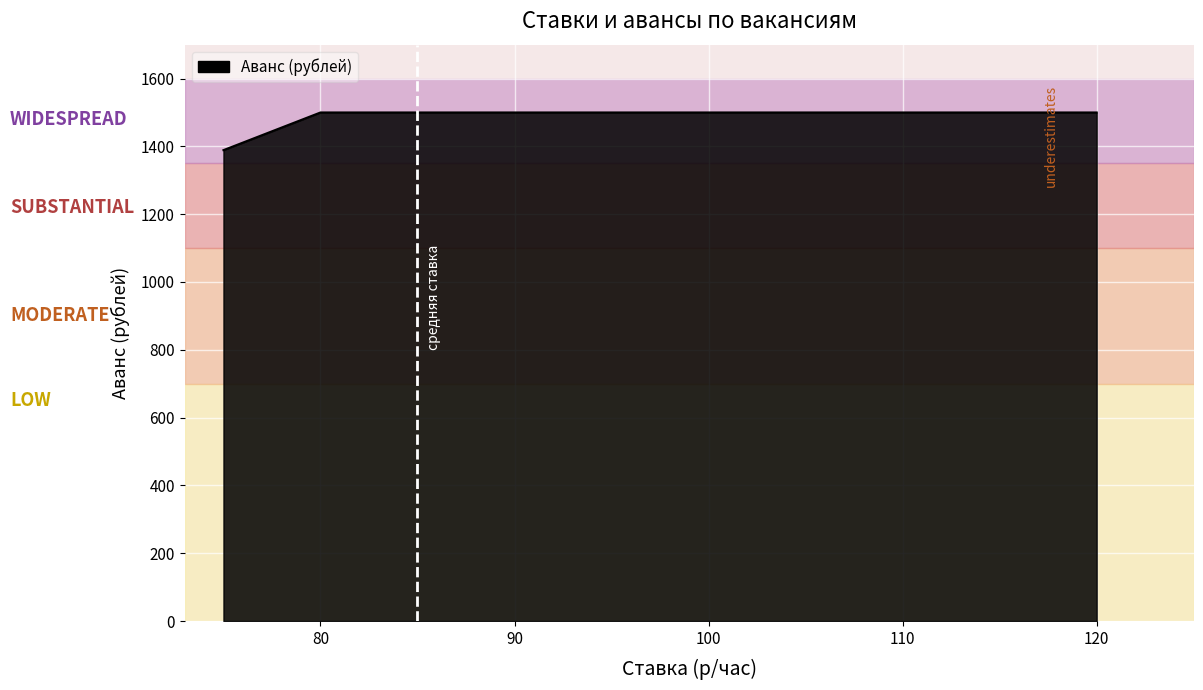

How many lines are shown in the chart?

1